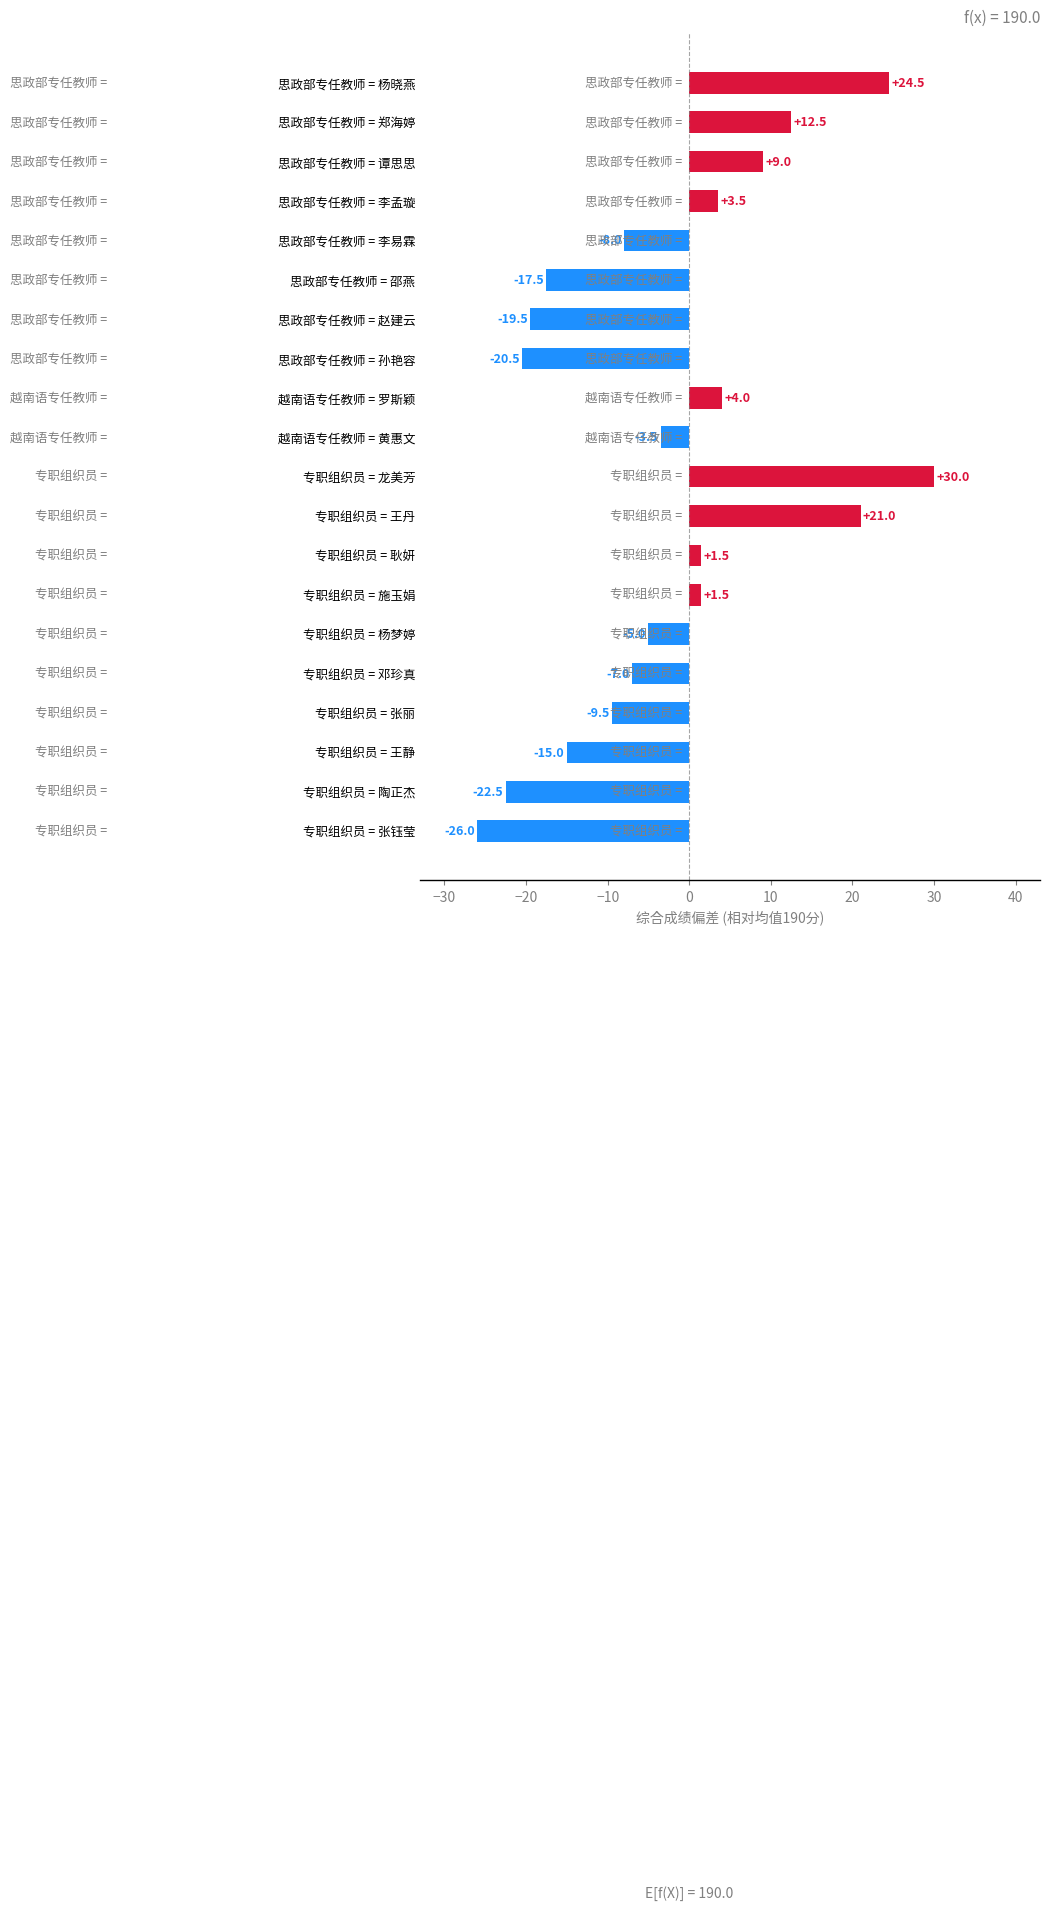

What is the difference between the maximum and minimum values?

56.0